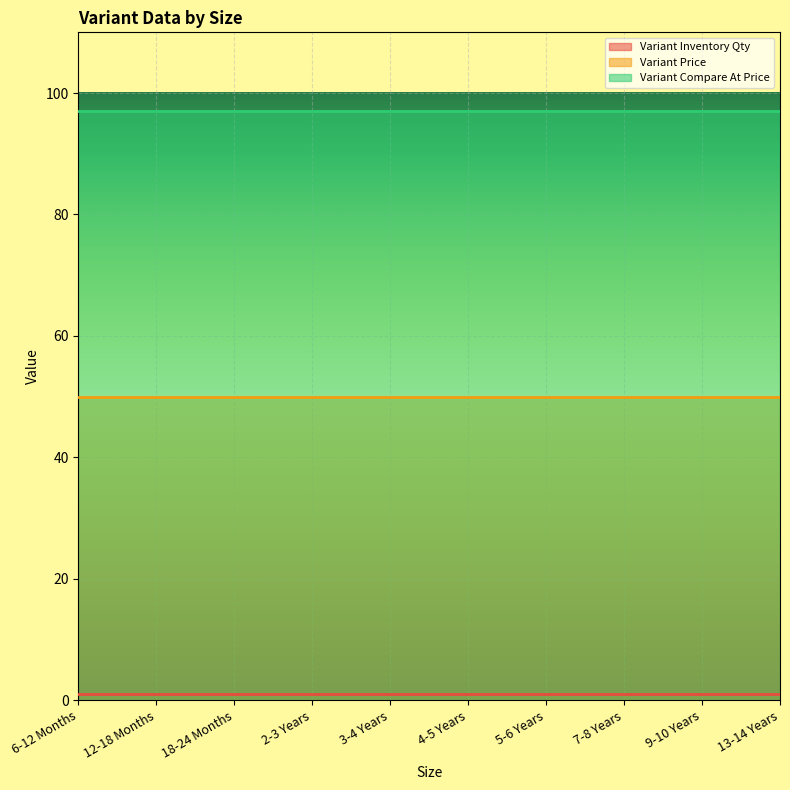

At which label does Variant Compare At Price reach its minimum?

6-12 Months